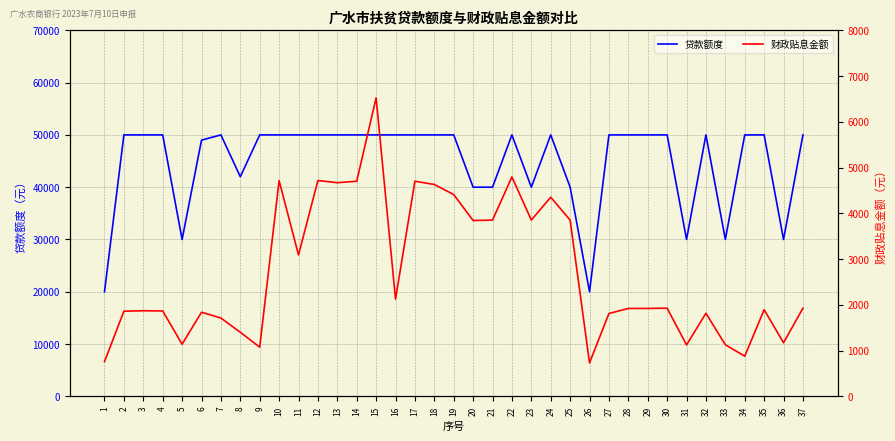

What is the sum of the 贷款额度 values at 12 and 22?

100000